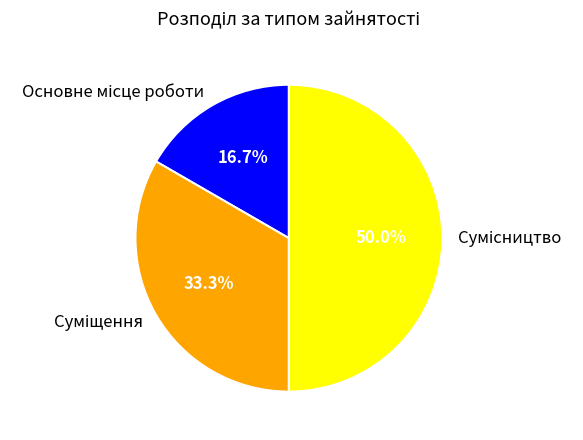

How many segments does this pie chart have?

3